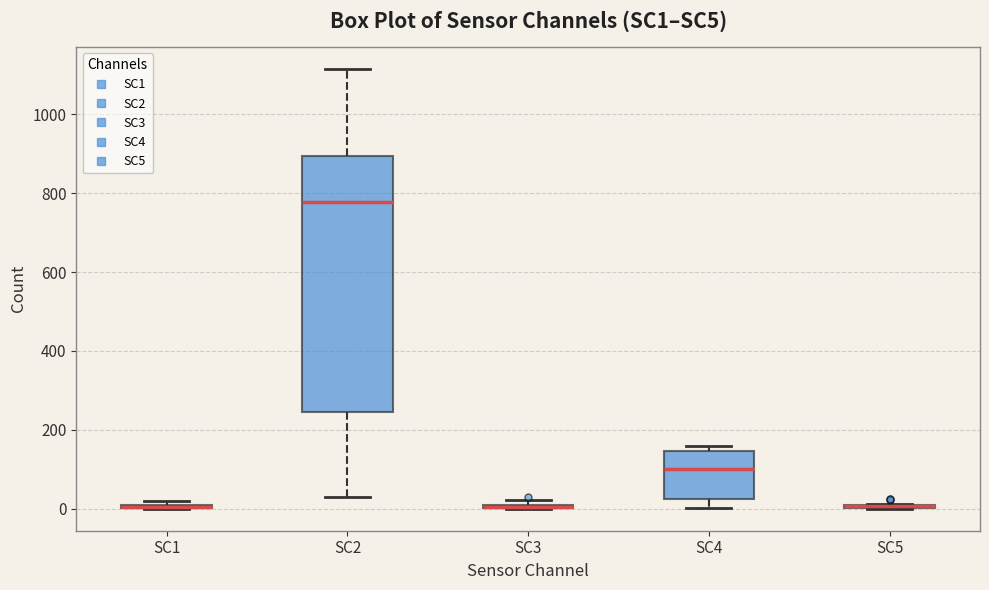

Where does the upper whisker of the box for SC2 end on the y-axis? The values are not printed on the chart, so give them approximately, as read against the axis.

1120